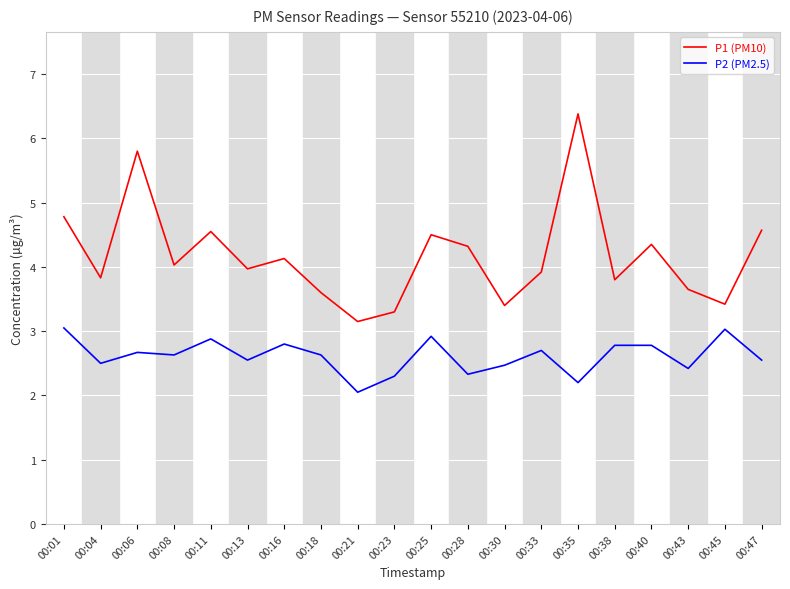

Which series changed the most between 00:25 and 00:45?

P1 (PM10)